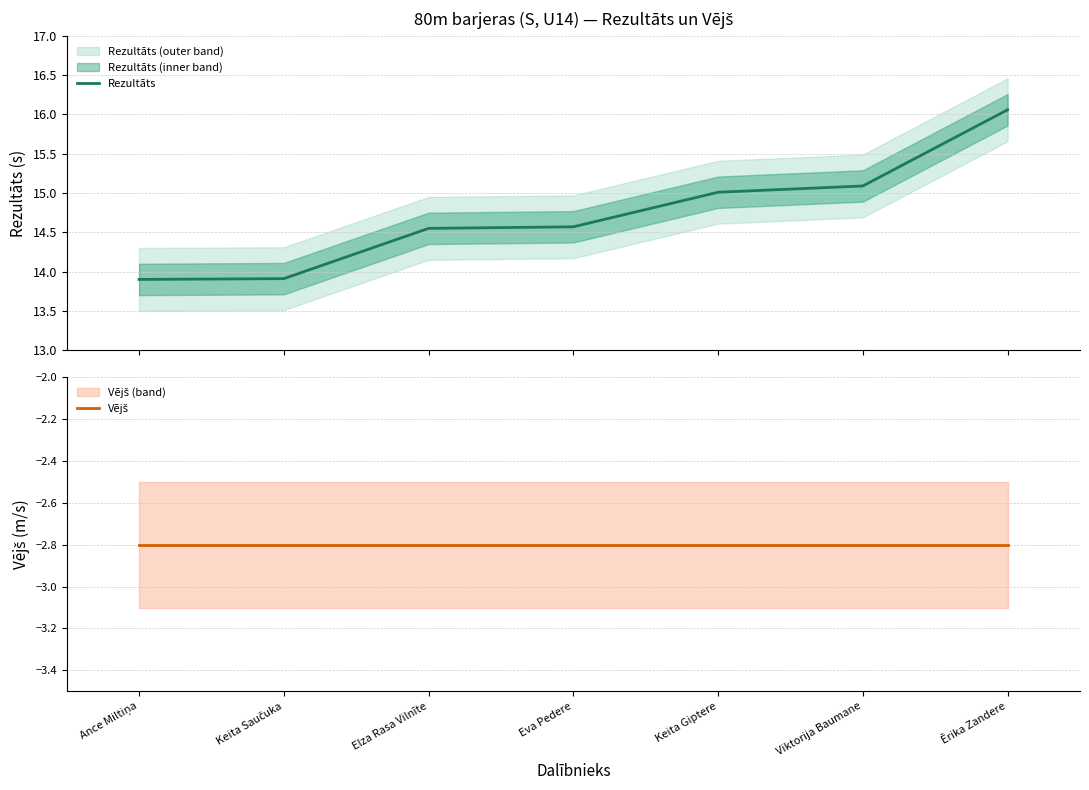

True or false: Vējš and Rezultāts intersect in this chart.

False